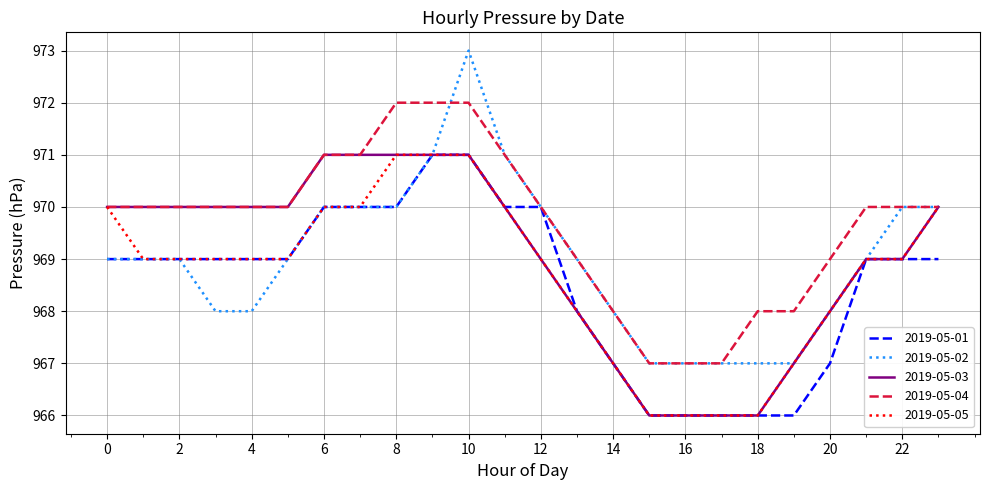

Which series has the largest total across all categories?

2019-05-04